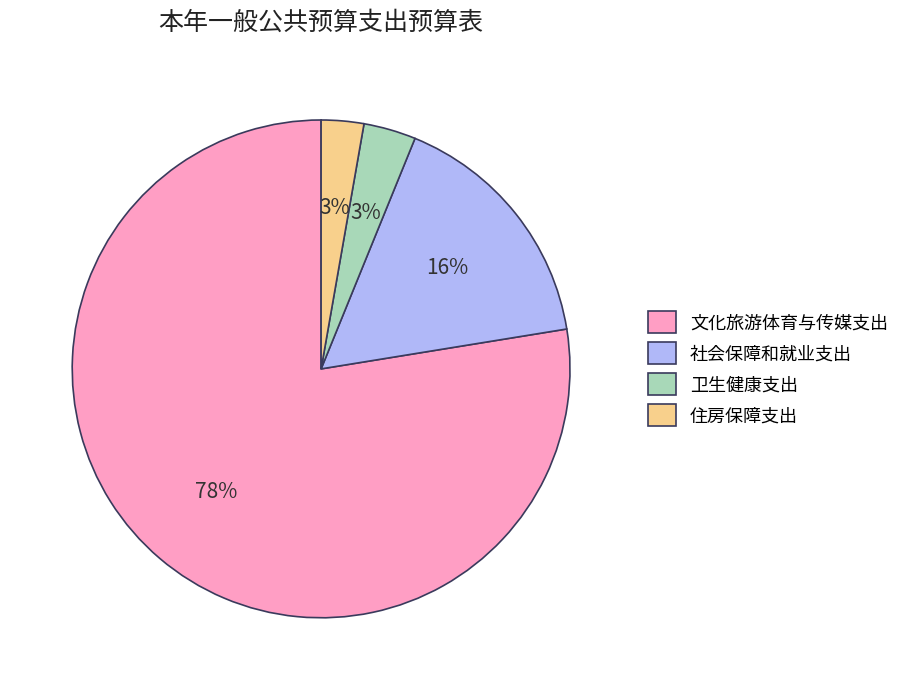

To the nearest percent, what portion does 卫生健康支出 represent?

3%